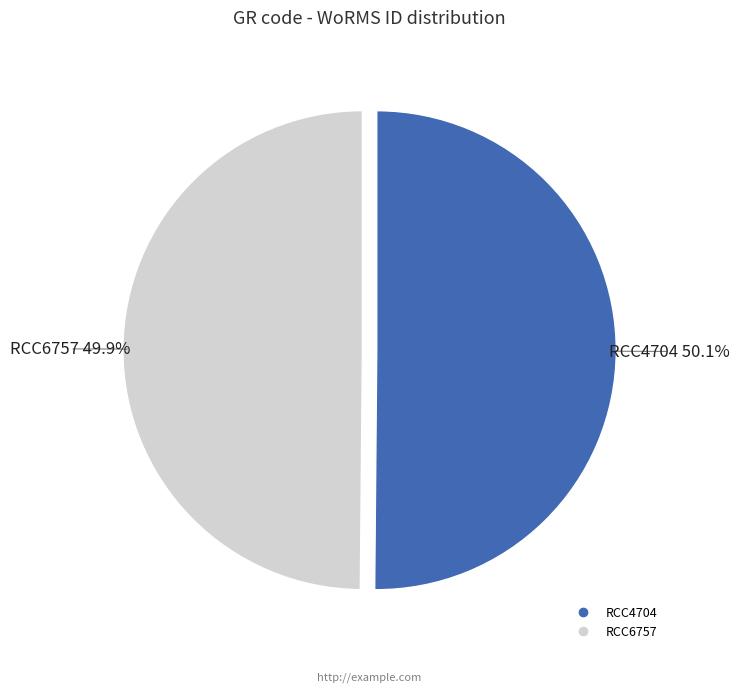

Approximately how many times larger is the value at RCC6757 compared to RCC4704?

1.0